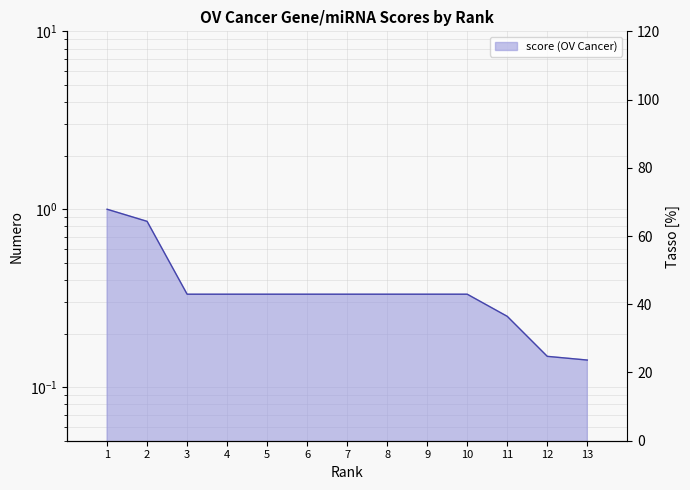

Count the number of categories in the chart.

13